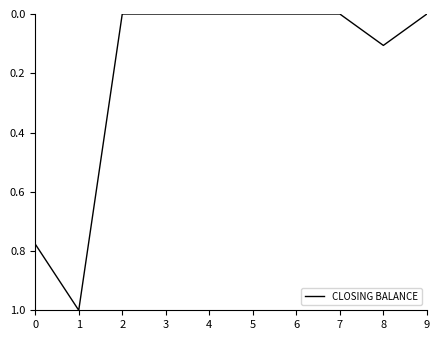

What is the difference between the values at 0 and 1?

0.2